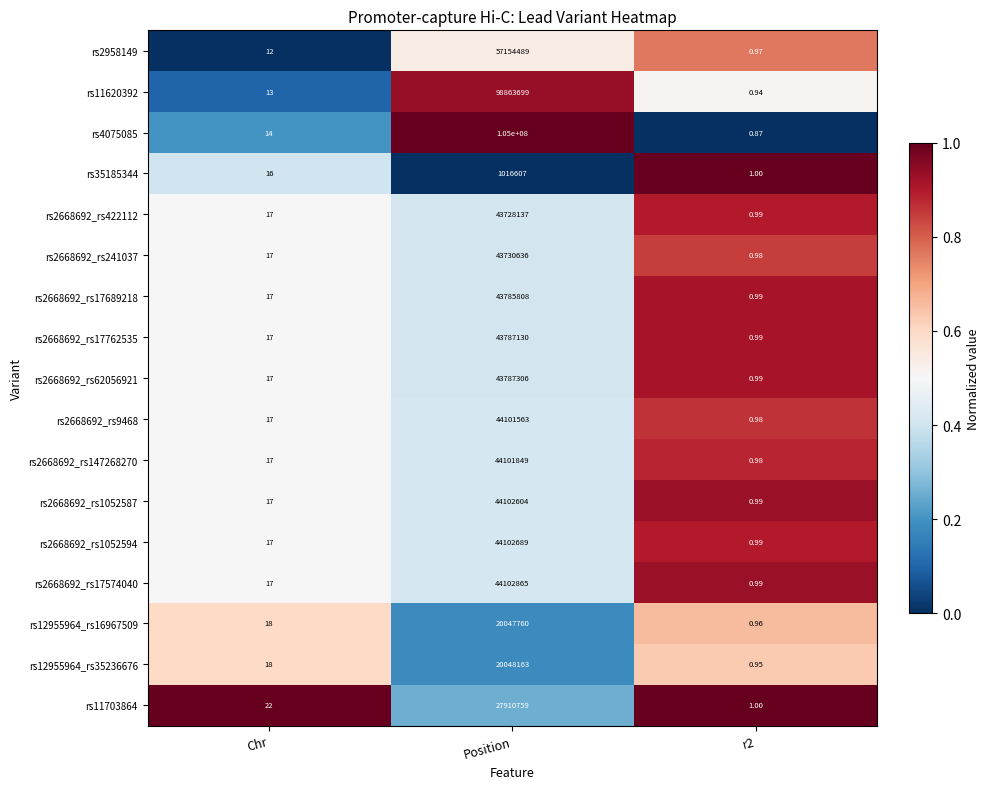

How many distinct data groups are displayed?

17